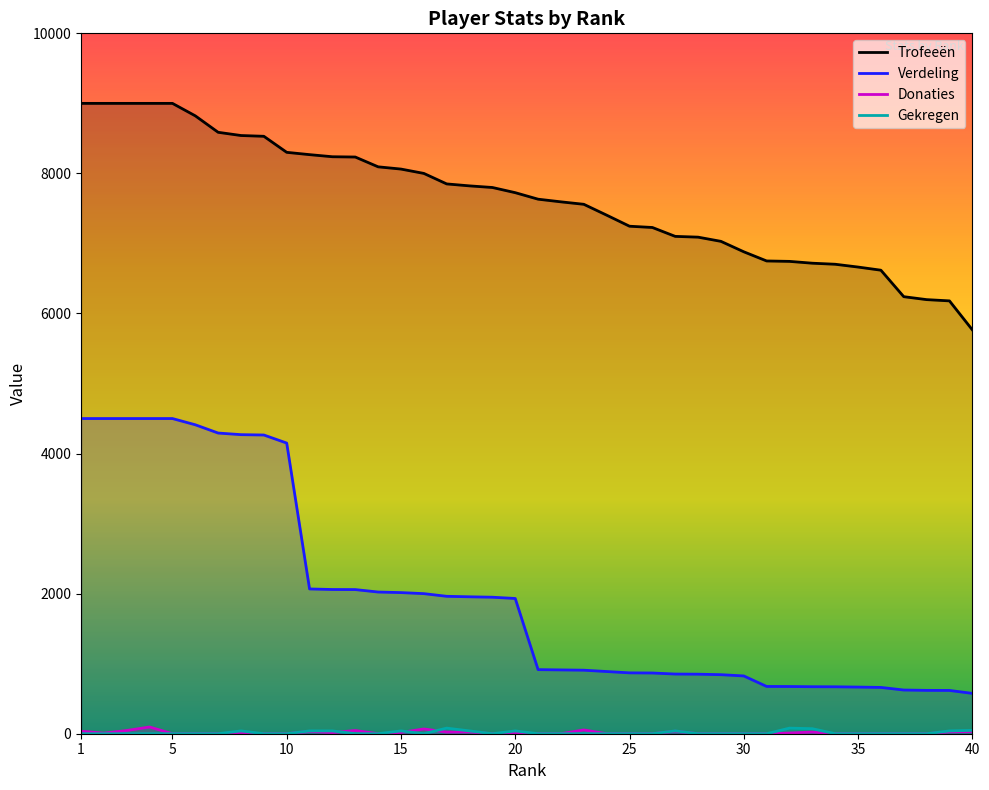

What is the total value across all series at 33?

7485